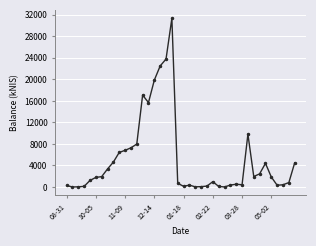

What is the value of the 34th point from the left?

2438.0